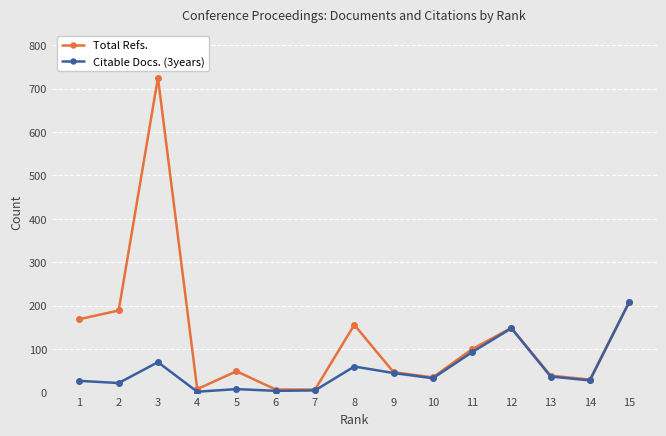

Is the value of Total Refs. at 3 greater than the value of Citable Docs. (3years) at 4?

Yes